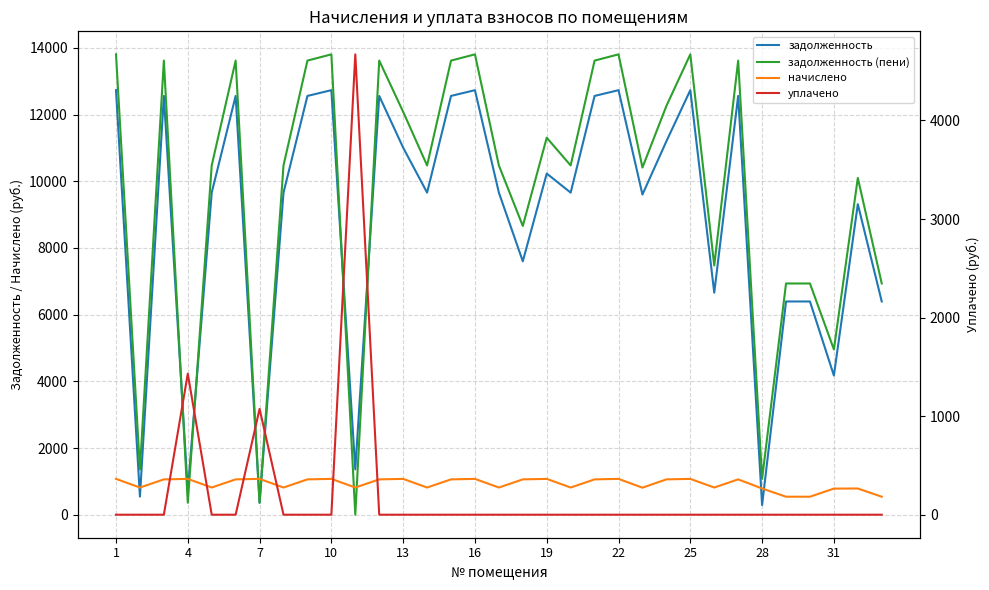

True or false: уплачено has more than 1 points higher than both neighbors.

True